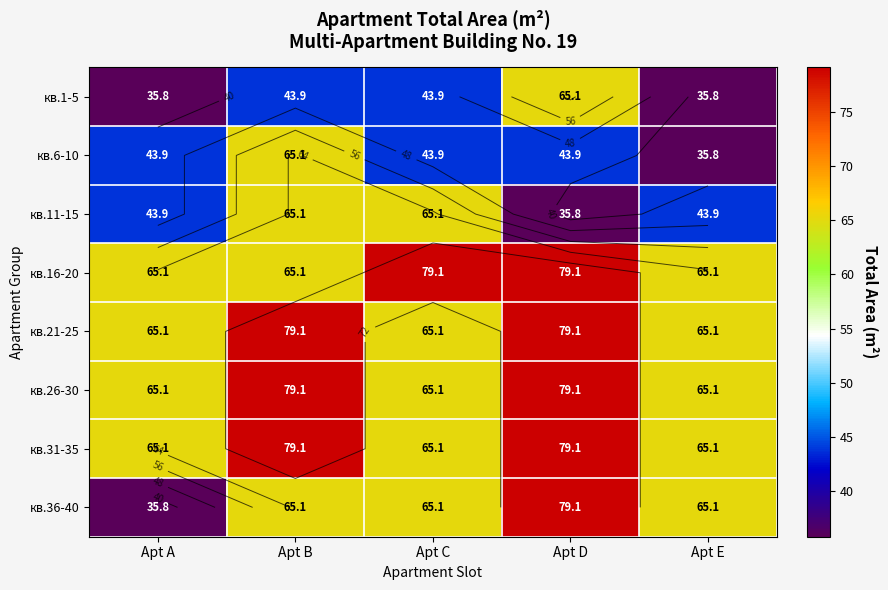

What is the smallest value displayed?

35.8